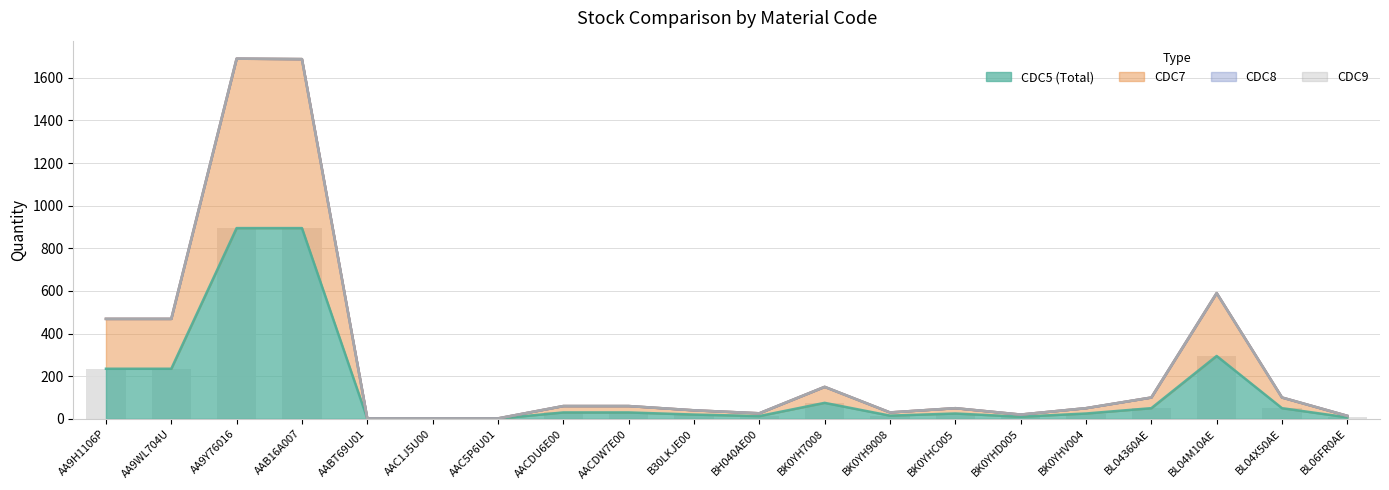

Which category has the lowest value in the CDC7 series?

AABT69U01